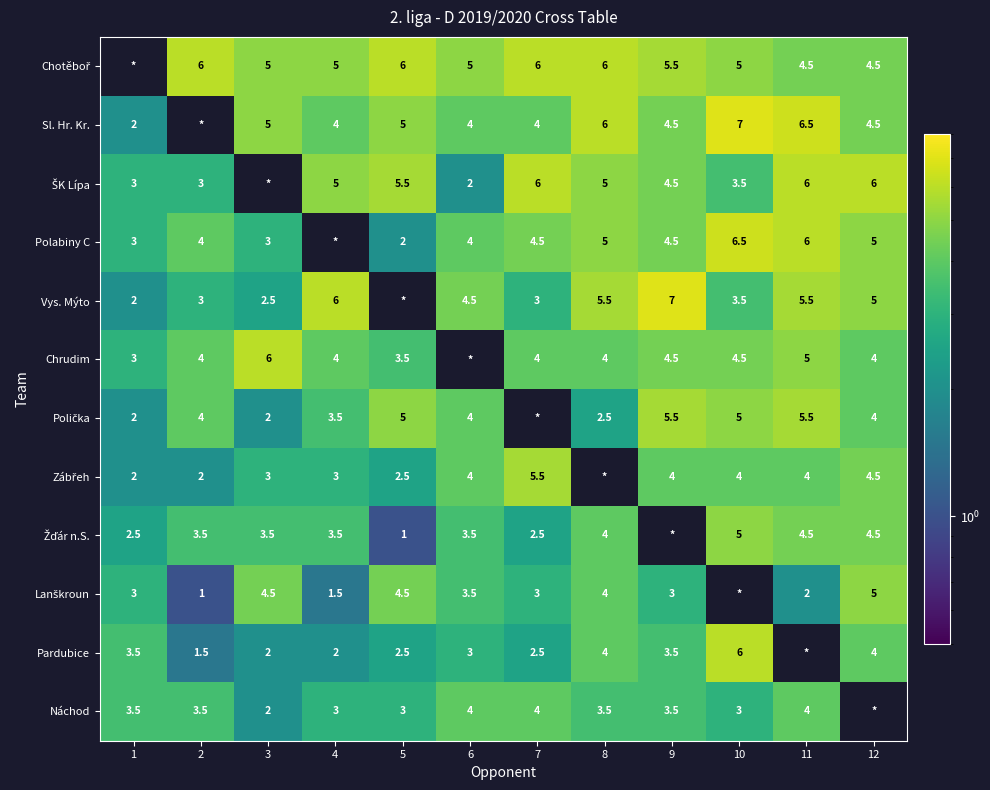

The value of Chrudim at 7 is 4.0. True or false?

True